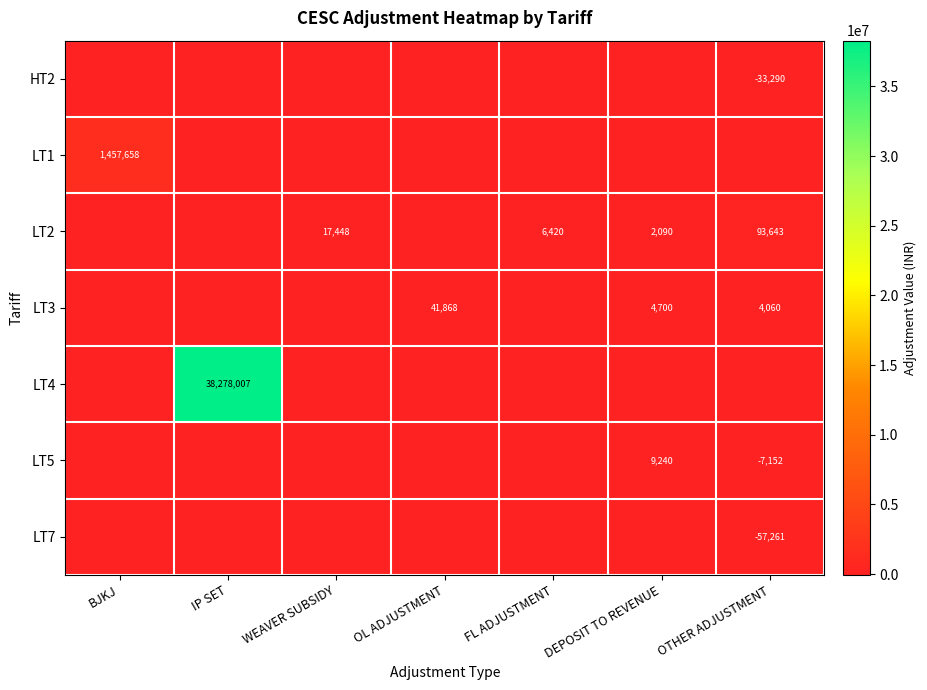

The LT5 series shows 14686 at DEPOSIT TO REVENUE. True or false?

False